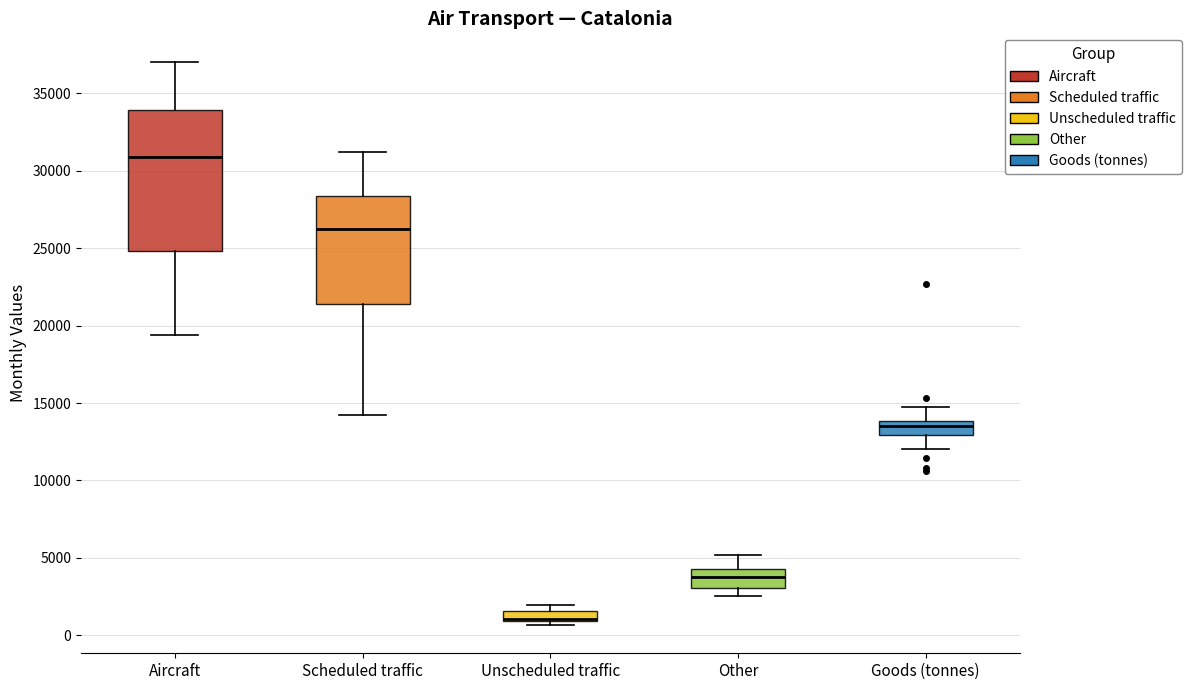

Comparing the boxes themselves (not the whiskers), which one is the tallest?

Aircraft